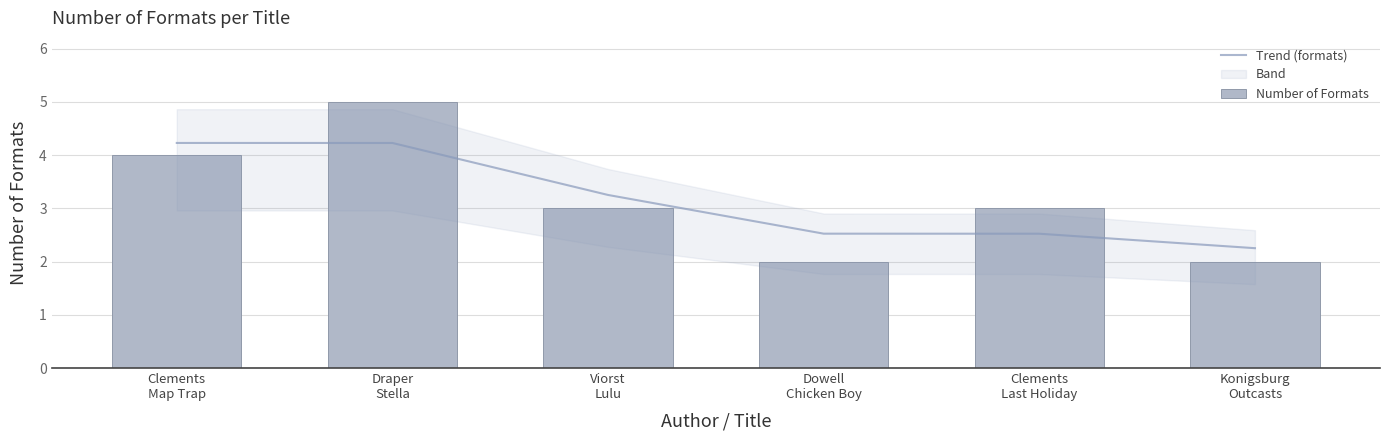

What is the minimum value shown in the chart?

2.0